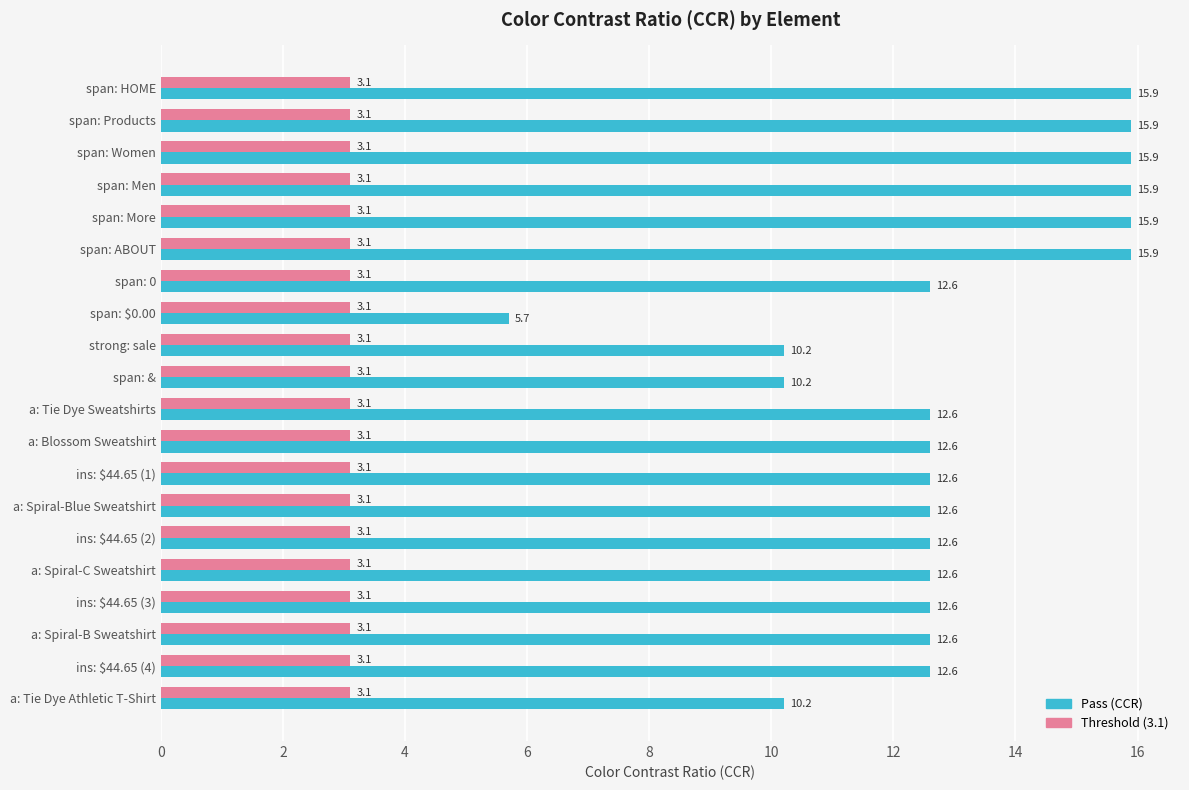

The value of Pass (CCR) at a: Tie Dye Sweatshirts is 12.6. True or false?

True